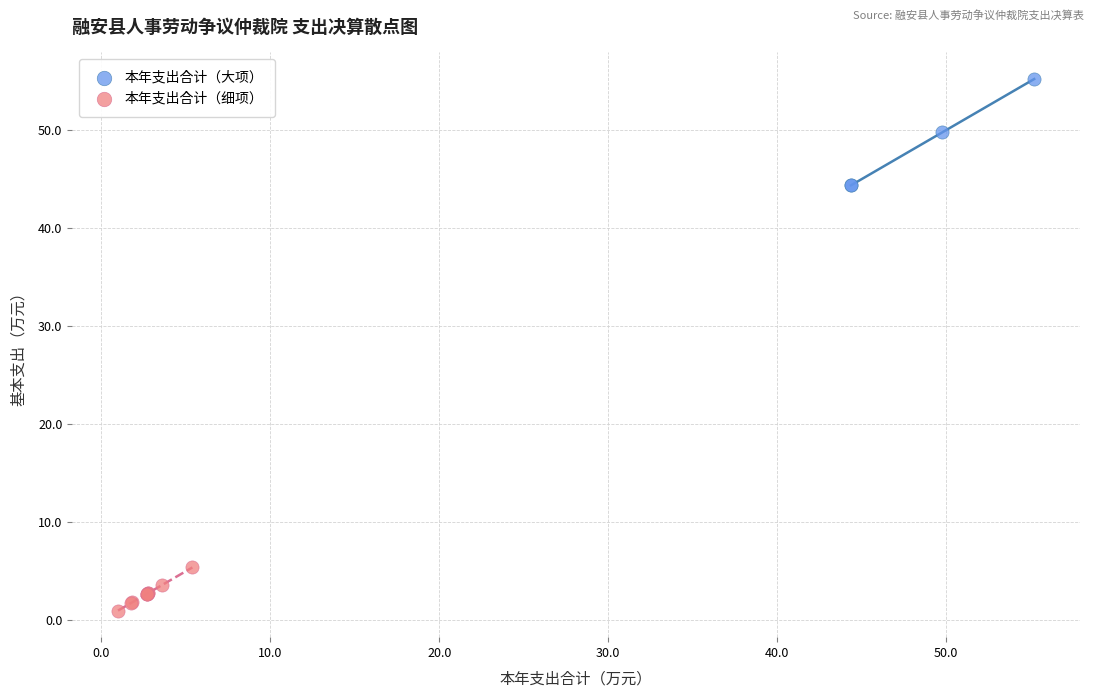

Which series has the widest spread of Y values?

本年支出合计（大项）